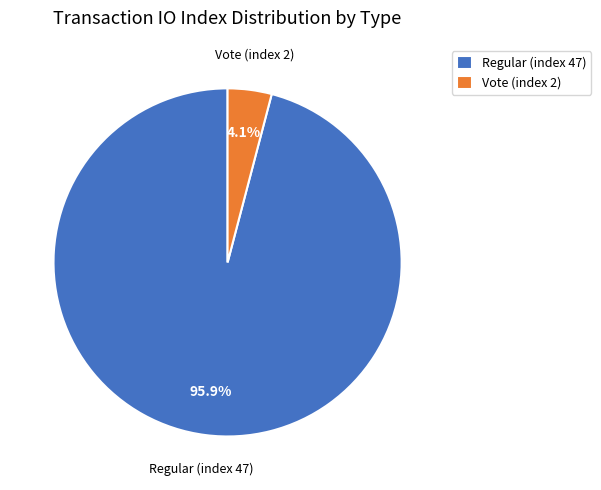

To the nearest percent, what is the average slice percentage?

50%